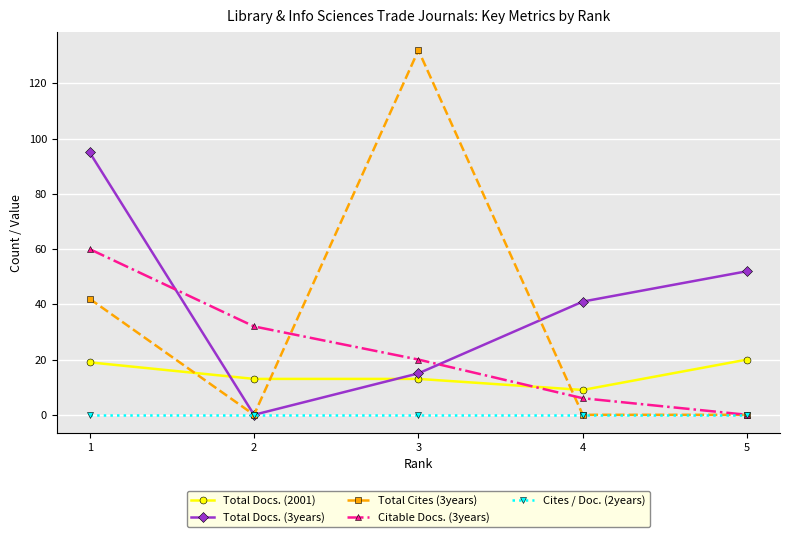

Which series ends up on top after the final intersection of Total Docs. (2001) and Total Docs. (3years)?

Total Docs. (3years)